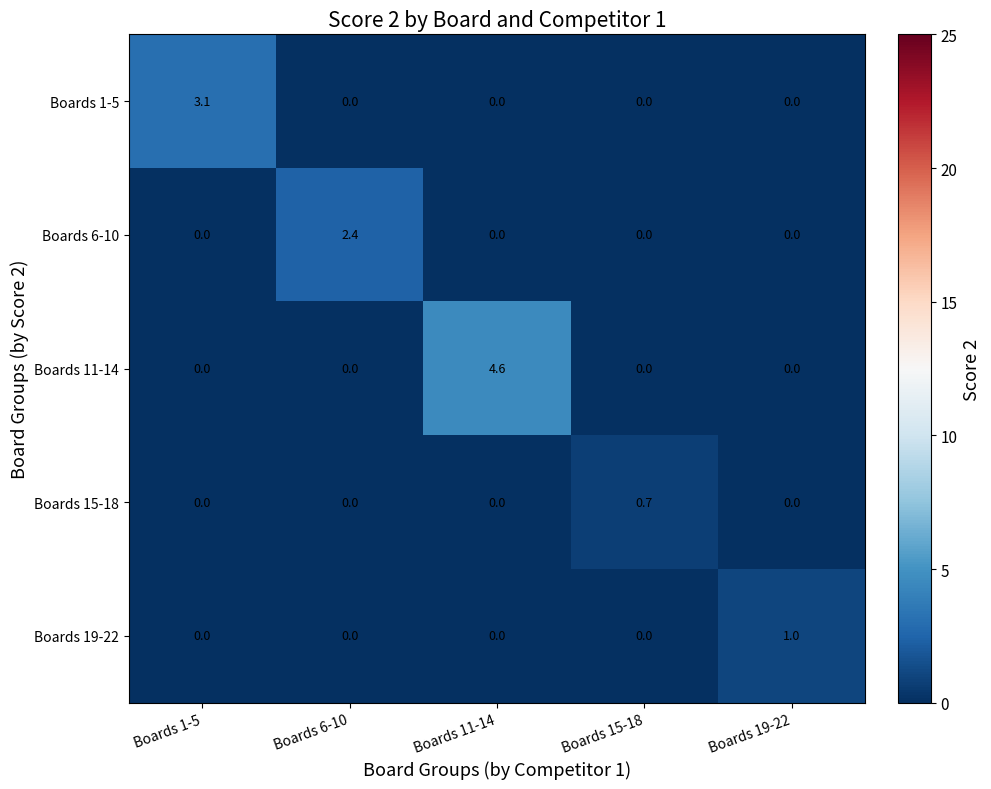

Which category has the highest value across all series?

Boards 11-14